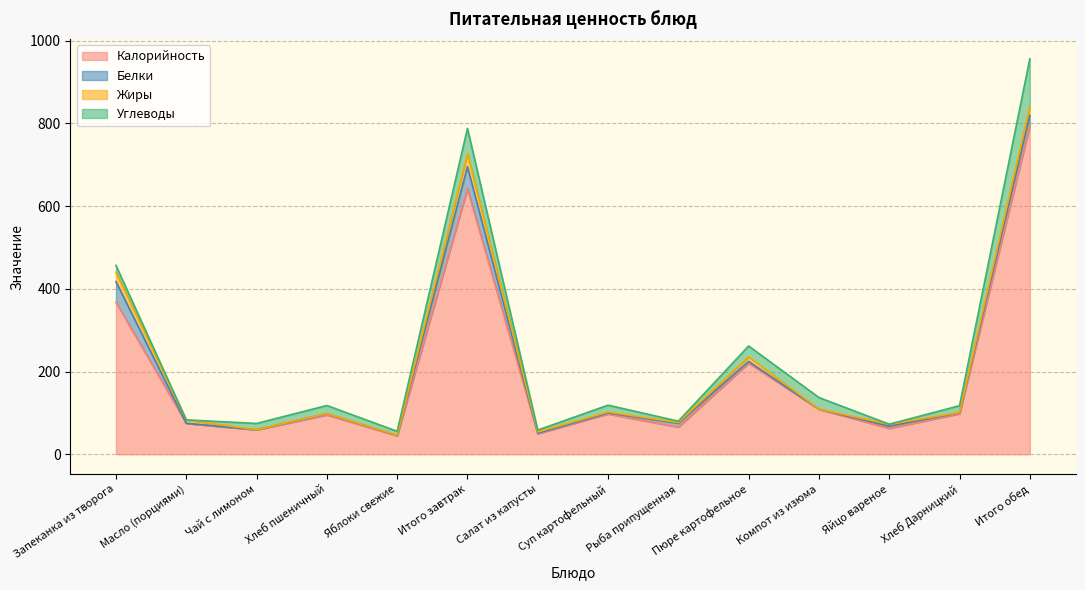

At which label is Белки closest to 26?

Итого обед